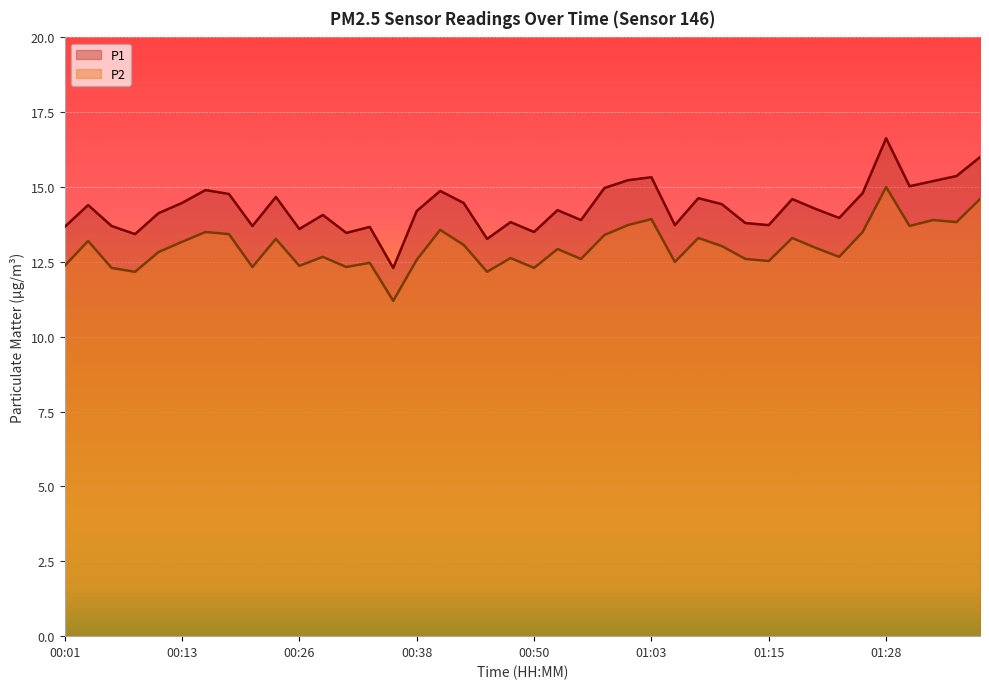

What is the label of the 35th point from the left?

01:26